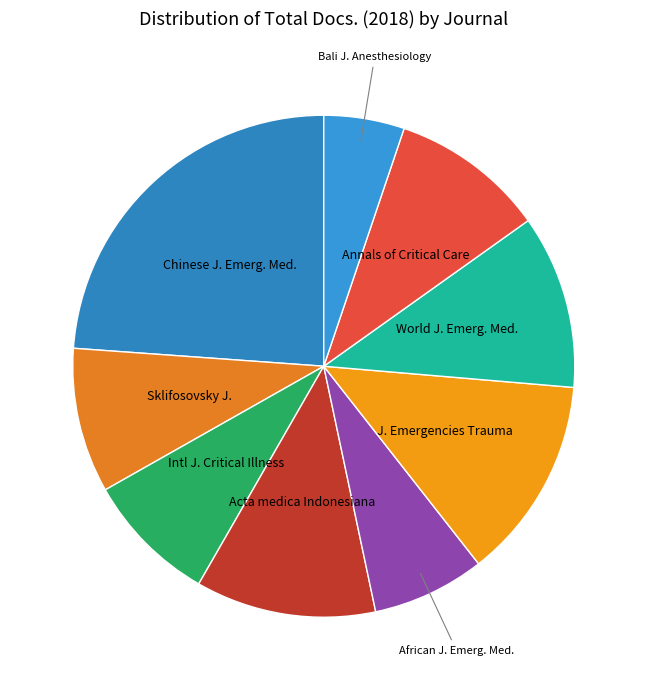

Count the number of slices in the pie.

9